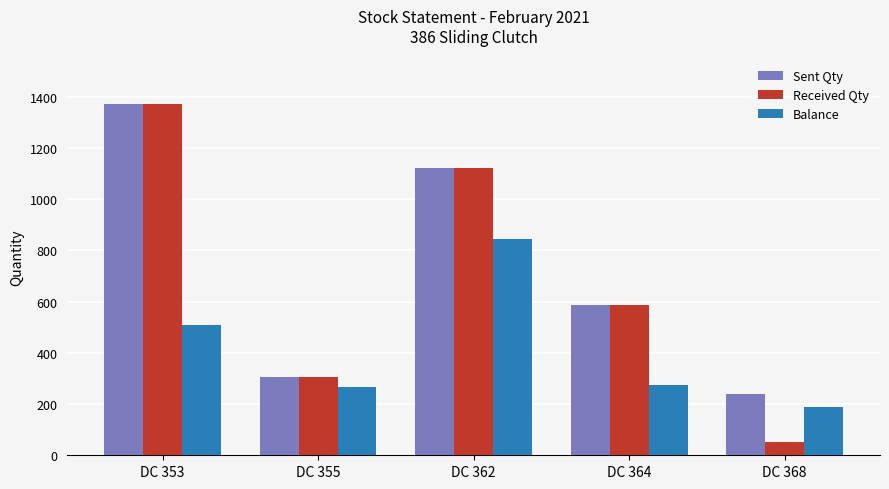

What is the minimum value for Received Qty?

52